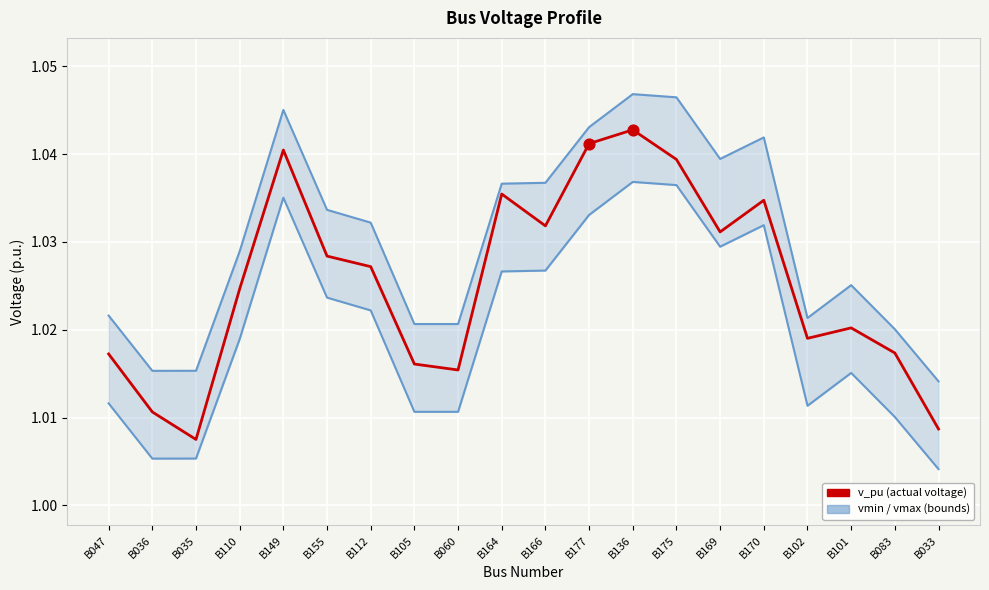

Which series reaches the minimum Y coordinate?

vmin